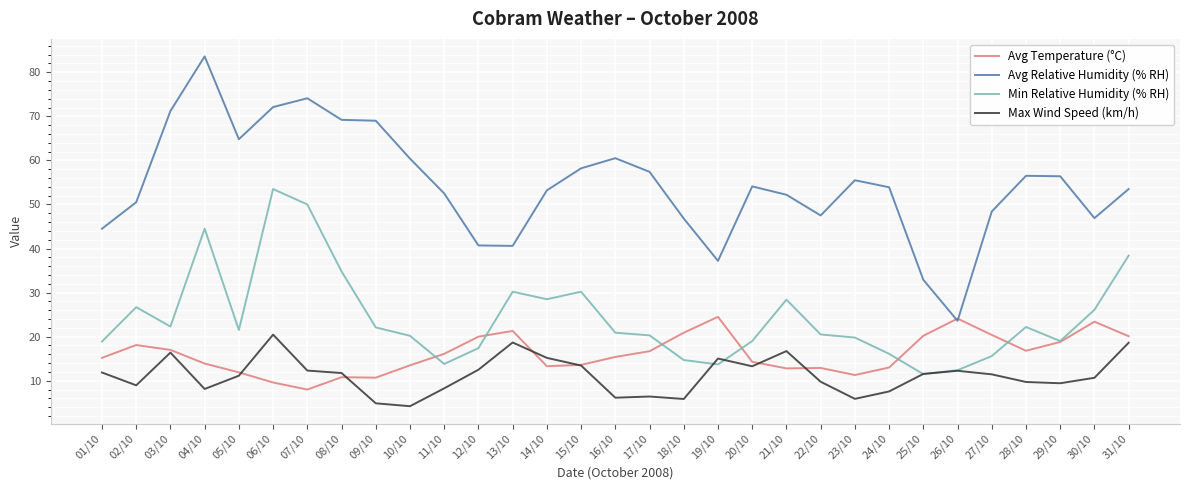

Rank the series at 12/10 from highest to lowest value.

Avg Relative Humidity (% RH), Avg Temperature (°C), Min Relative Humidity (% RH), Max Wind Speed (km/h)